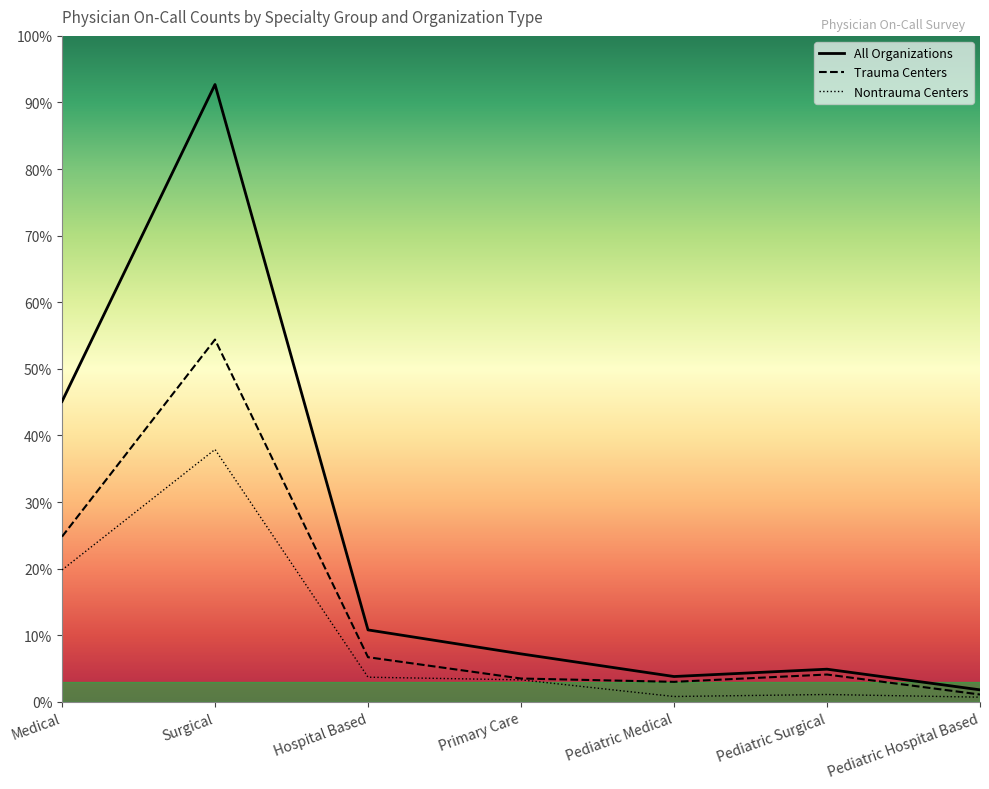

True or false: All Organizations and Nontrauma Centers cross at least once.

False